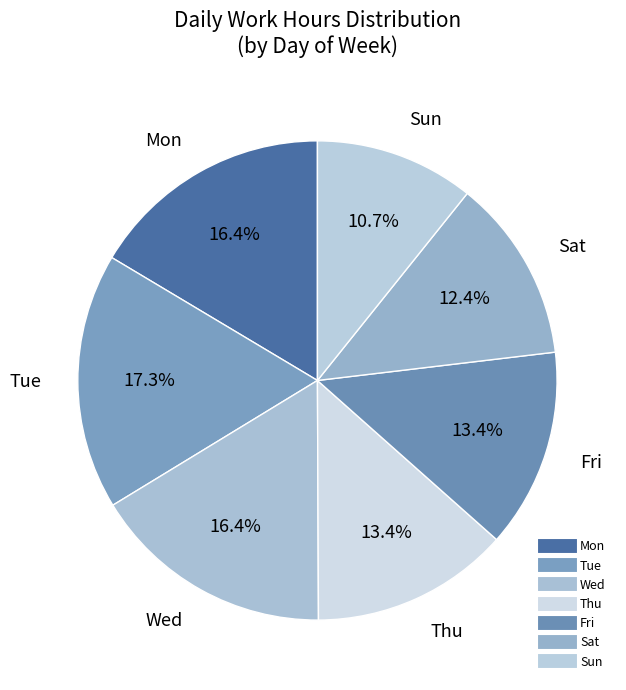

Which category has the smallest portion of the pie?

Sun